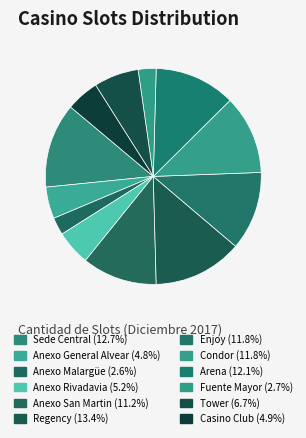

To the nearest percent, what portion does Regency represent?

13%